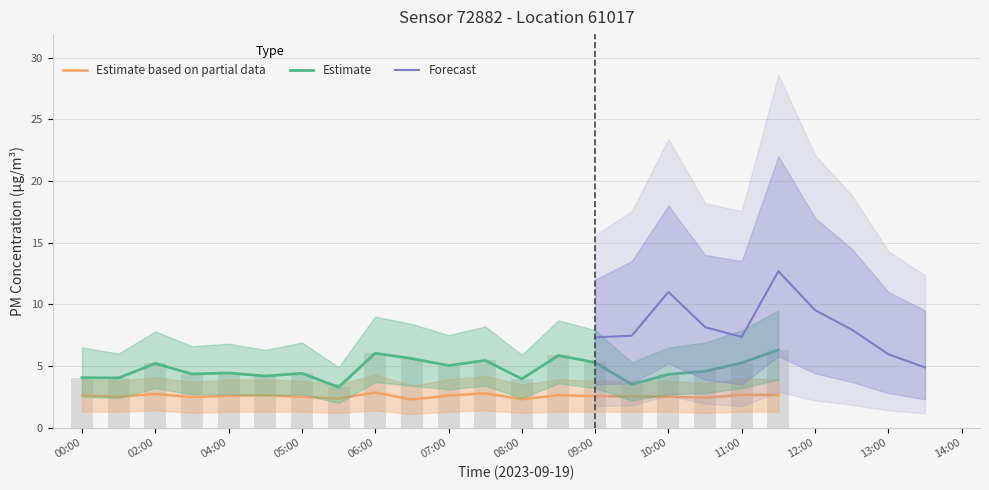

Are the bars horizontal?

No